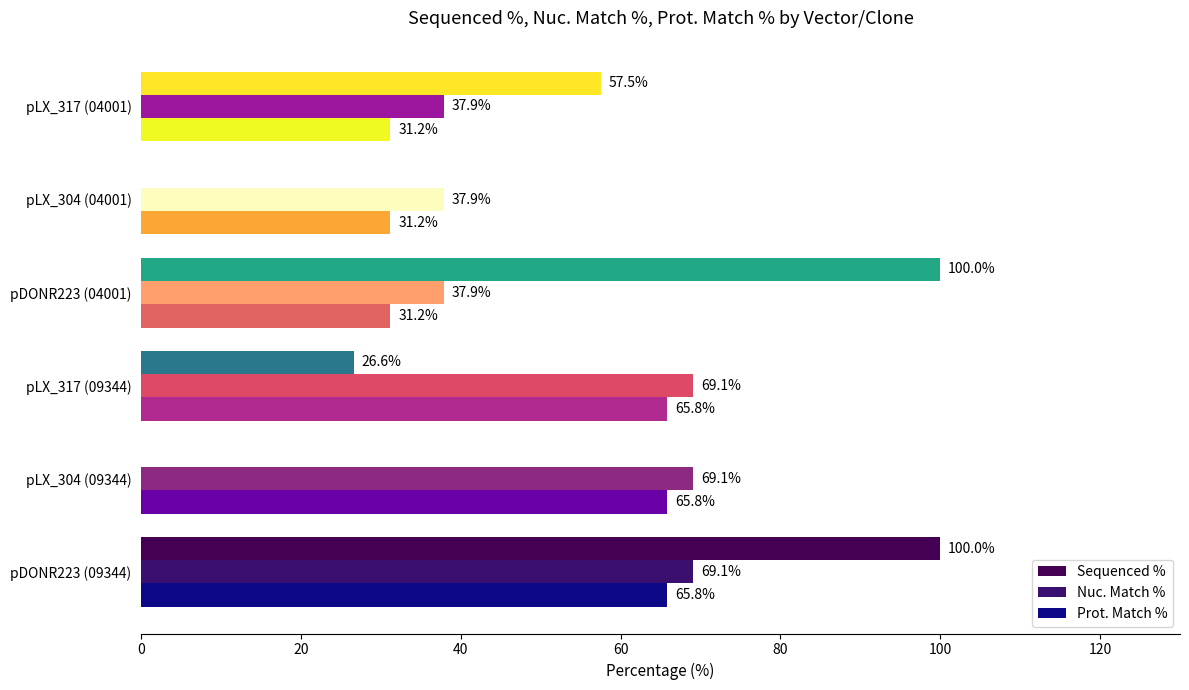

Reading right to left, extract all data points from this chart.

Sequenced %: 57.5	0.0	100.0	26.6	0.0	100.0
Nuc. Match %: 37.9	37.9	37.9	69.1	69.1	69.1
Prot. Match %: 31.2	31.2	31.2	65.8	65.8	65.8